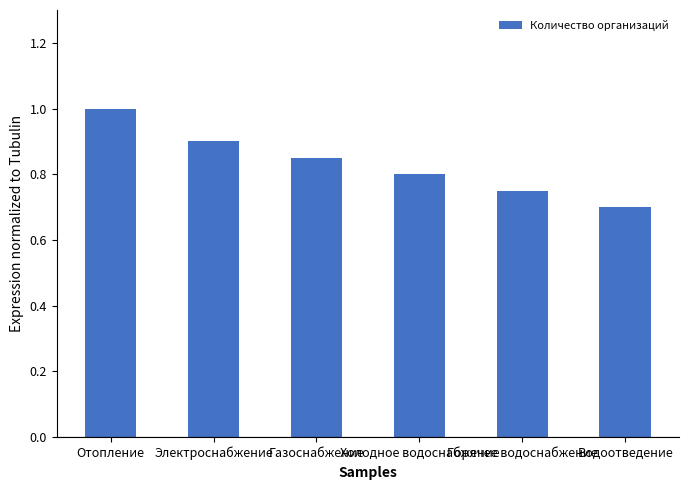

List the labels in order of value, smallest first.

Водоотведение, Горячее водоснабжение, Холодное водоснабжение, Газоснабжение, Электроснабжение, Отопление